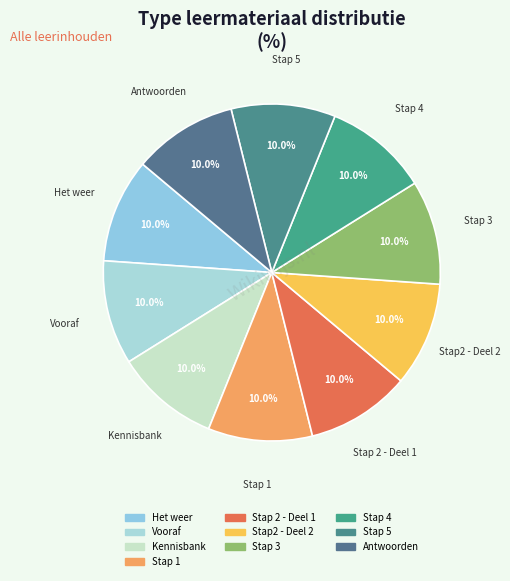

True or false: Stap2 - Deel 2 accounts for 10% of the total.

True